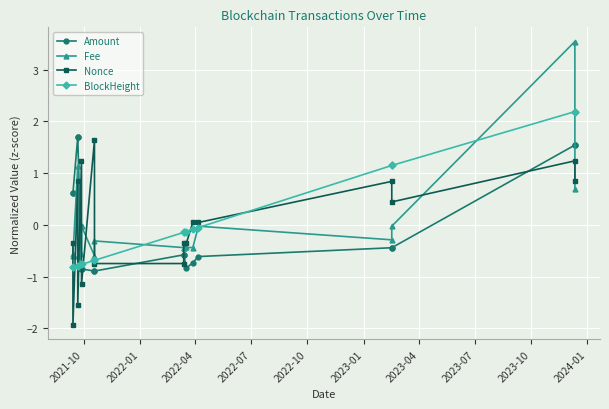

Which series has the widest spread of values?

Fee